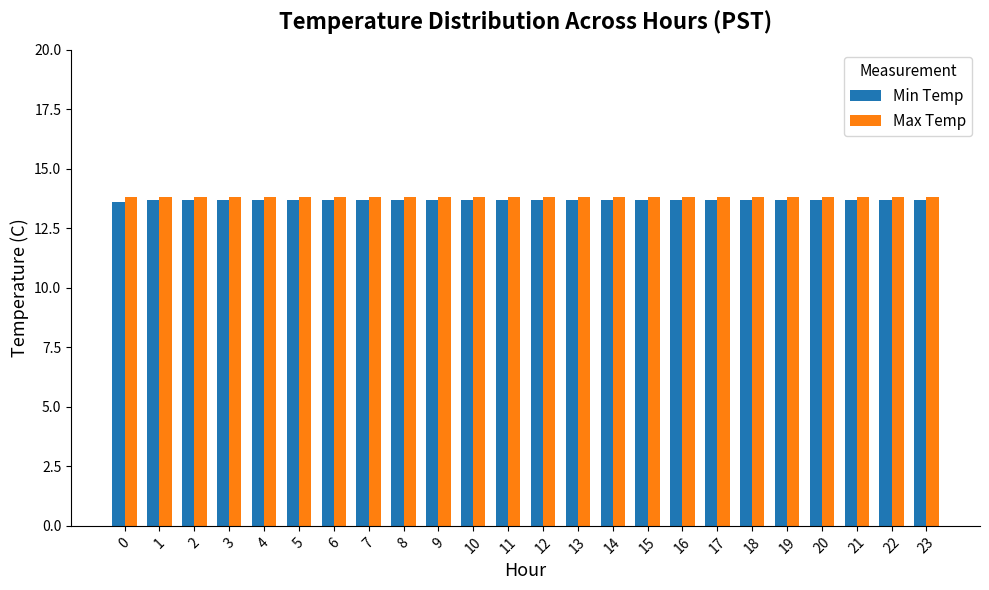

Count the Min Temp values in the range 13 to 14.

24